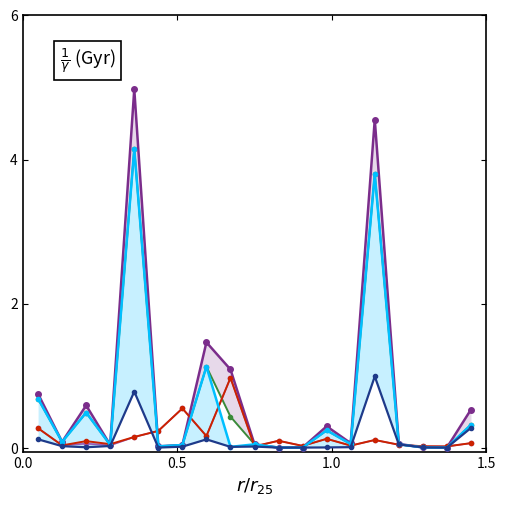

At how many categories does at least one series exceed 4?

2